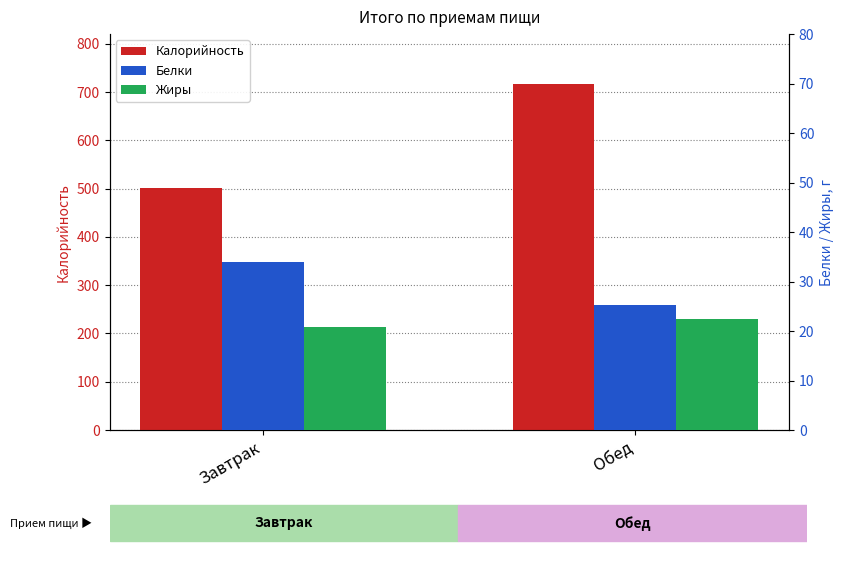

What position from the right is Обед?

1